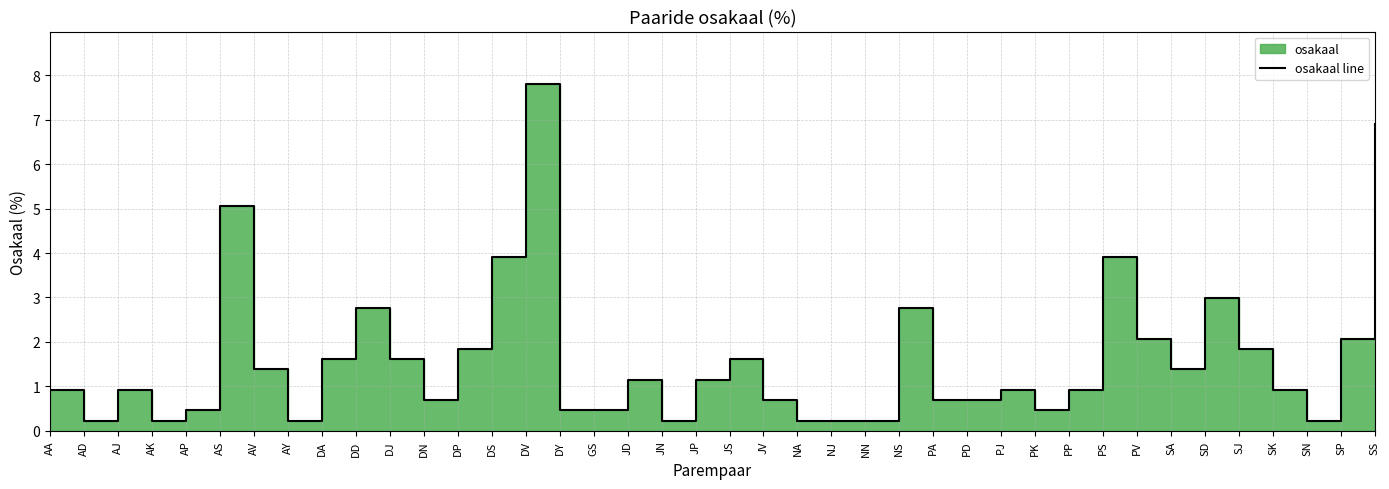

What is the ratio of the value at AY to the value at SD?

0.1